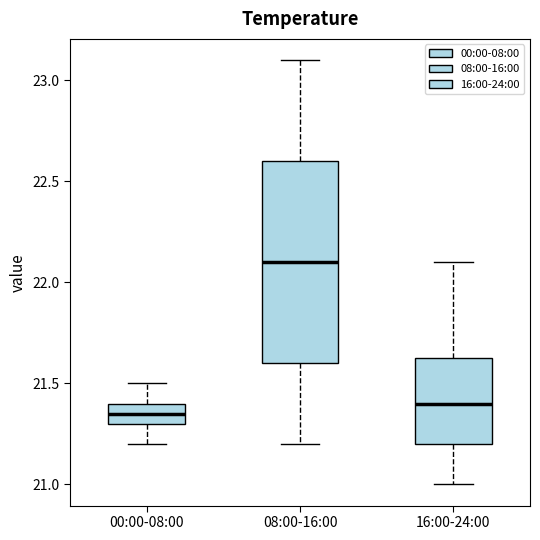

Reading left to right, transcribe this box plot: for each box, give where its median line is, the range the box spans, and where its two whiskers end, as read against the y-axis. The values are not printed on the chart, so give them approximately, as read against the axis.

00:00-08:00: median 21.35, box 21.30 to 21.40, whiskers 21.20 to 21.50
08:00-16:00: median 22.10, box 21.60 to 22.60, whiskers 21.20 to 23.10
16:00-24:00: median 21.40, box 21.20 to 21.65, whiskers 21.00 to 22.10